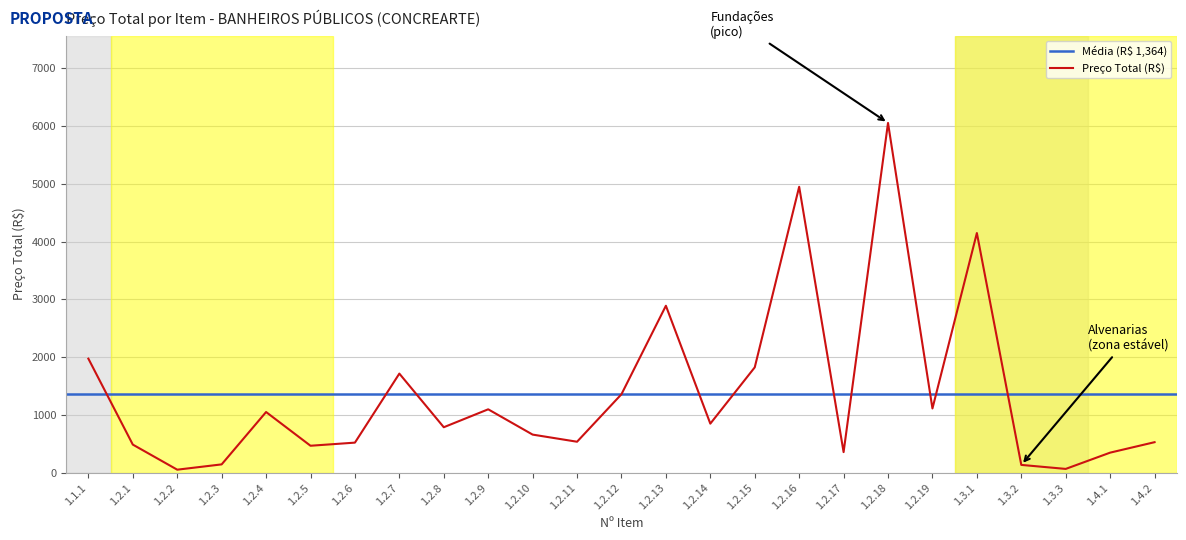

What is the greatest value displayed?

6052.1